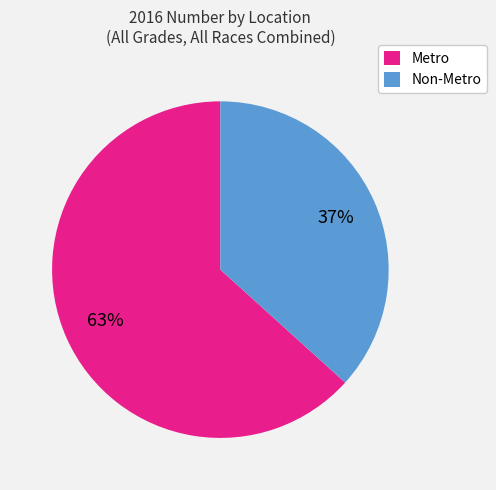

What percentage is the Metro slice, to the nearest percent?

63%